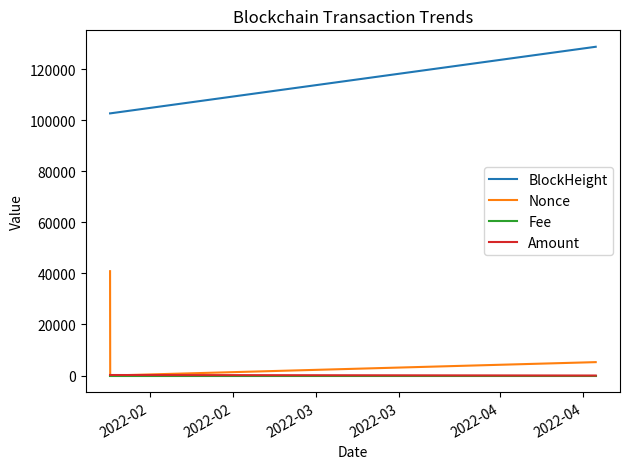

What is the lowest value of the BlockHeight series?

102687.0